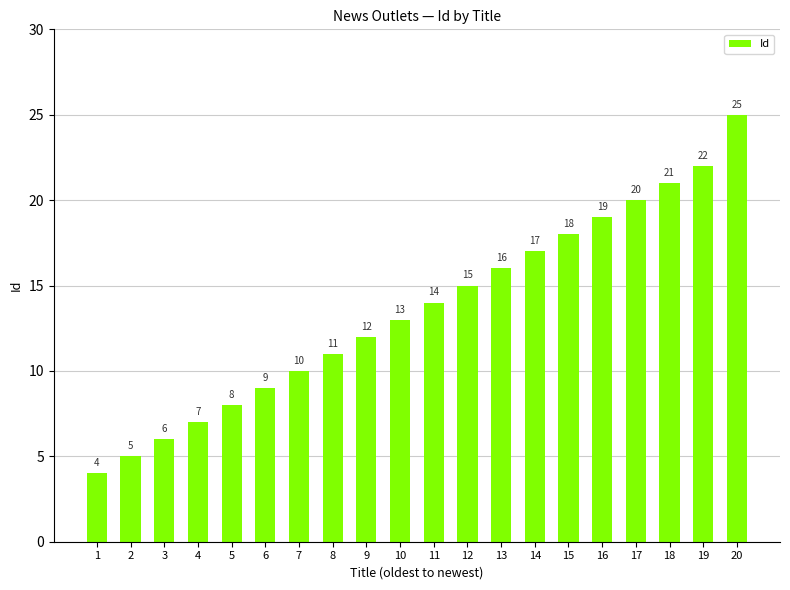

What is the difference between the values at 14 and 2?

12